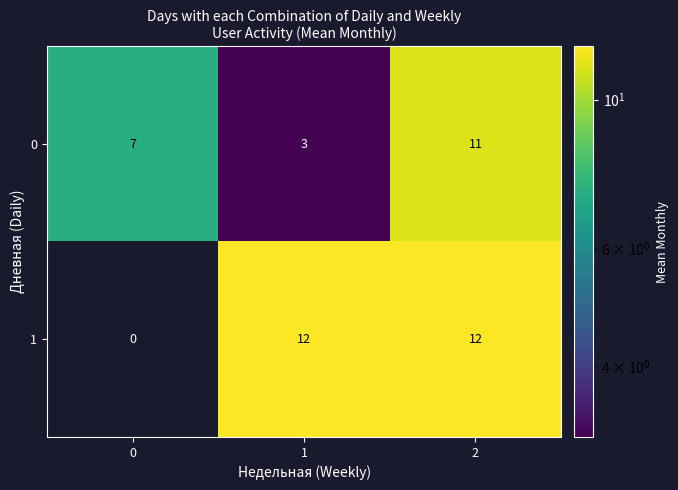

What is the sum of the 1 values at 1 and 0?

12